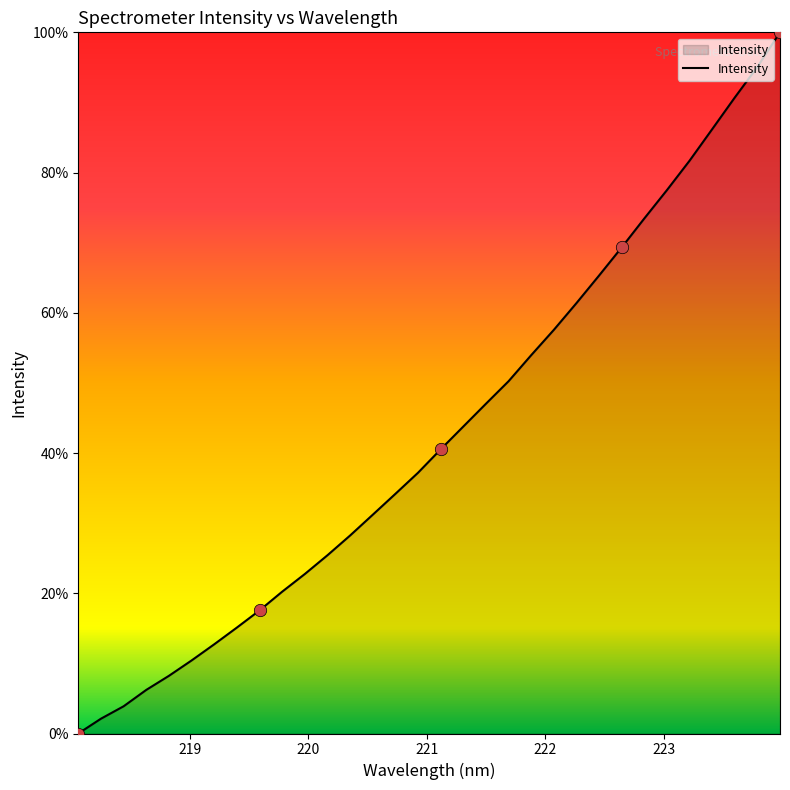

What is the difference between the maximum and minimum values?

100.0